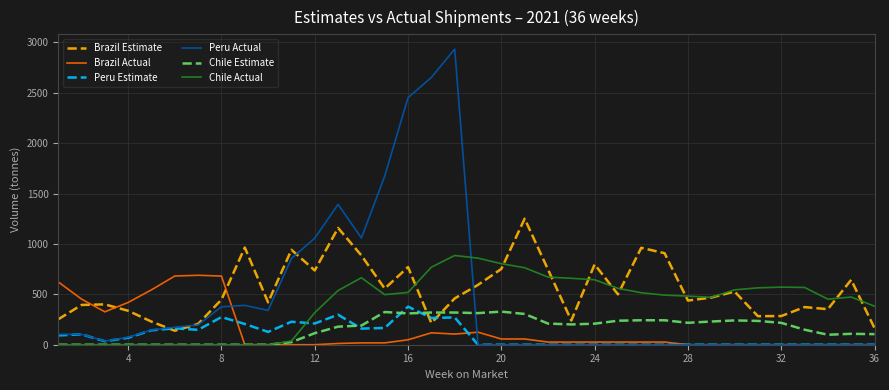

True or false: Chile Estimate and Brazil Estimate cross at least once.

True